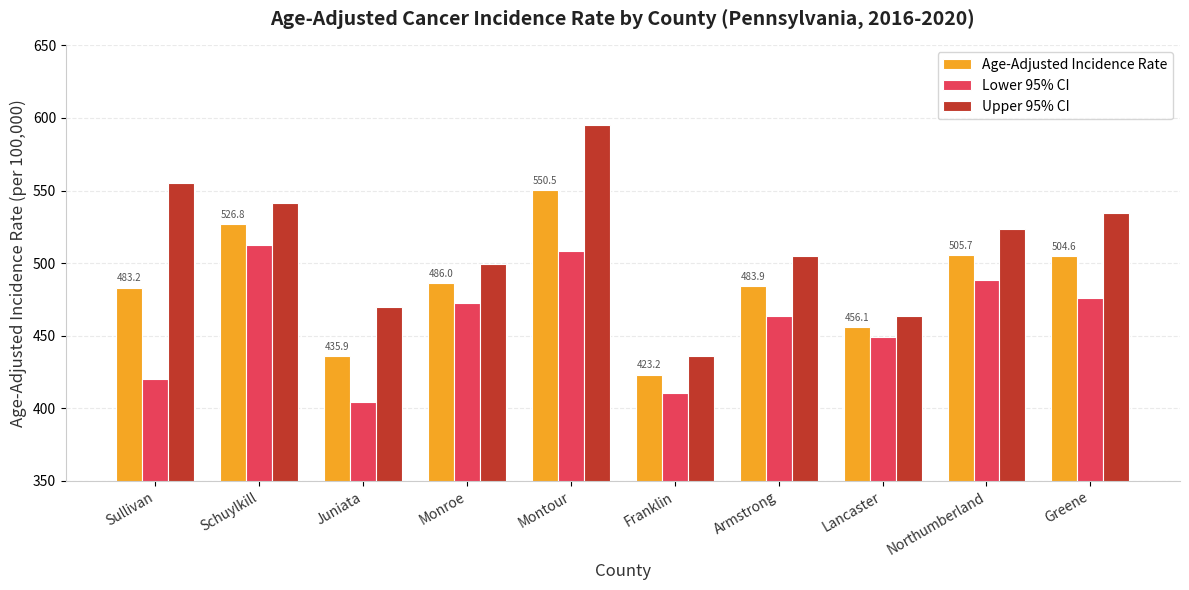

What position from the left is Montour?

5